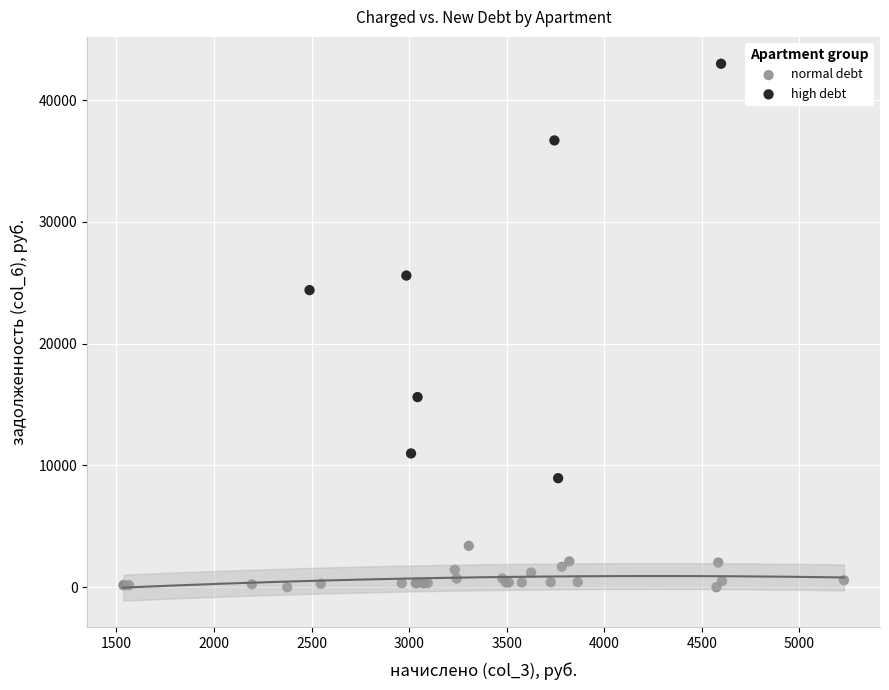

Which series contains the highest Y value?

high debt